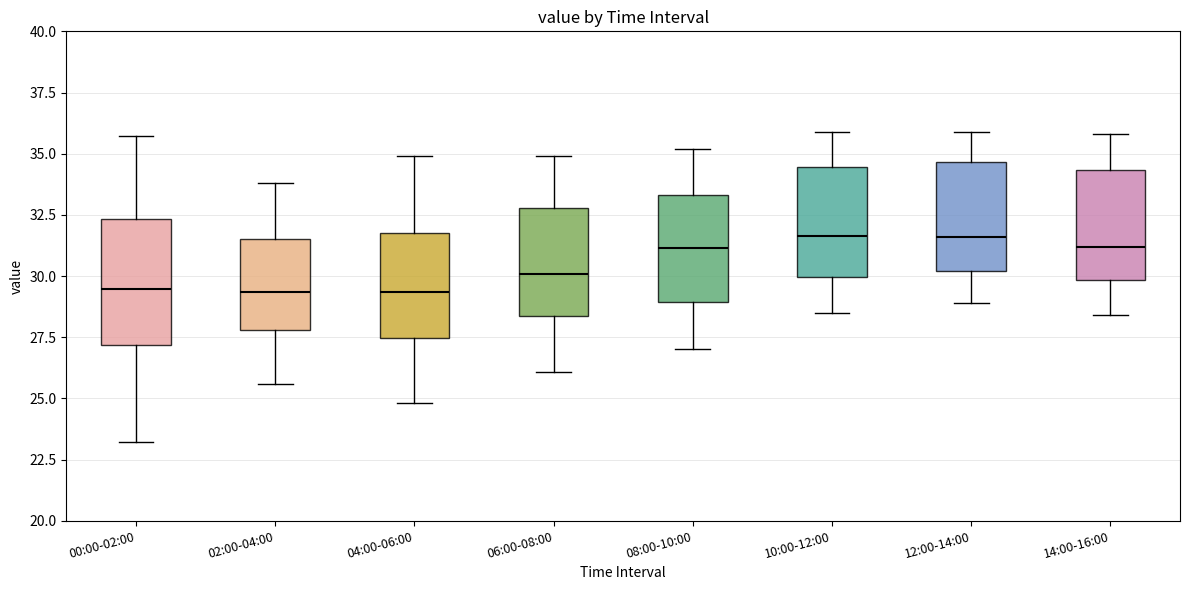

Reading left to right, transcribe this box plot: for each box, give where its median line is, the range the box spans, and where its two whiskers end, as read against the y-axis. The values are not printed on the chart, so give them approximately, as read against the axis.

00:00-02:00: median 29.5, box 27.0 to 32.5, whiskers 23.0 to 35.5
02:00-04:00: median 29.5, box 28.0 to 31.5, whiskers 25.5 to 34.0
04:00-06:00: median 29.5, box 27.5 to 32.0, whiskers 25.0 to 35.0
06:00-08:00: median 30.0, box 28.5 to 33.0, whiskers 26.0 to 35.0
08:00-10:00: median 31.0, box 29.0 to 33.5, whiskers 27.0 to 35.0
10:00-12:00: median 31.5, box 30.0 to 34.5, whiskers 28.5 to 36.0
12:00-14:00: median 31.5, box 30.0 to 34.5, whiskers 29.0 to 36.0
14:00-16:00: median 31.0, box 30.0 to 34.5, whiskers 28.5 to 36.0